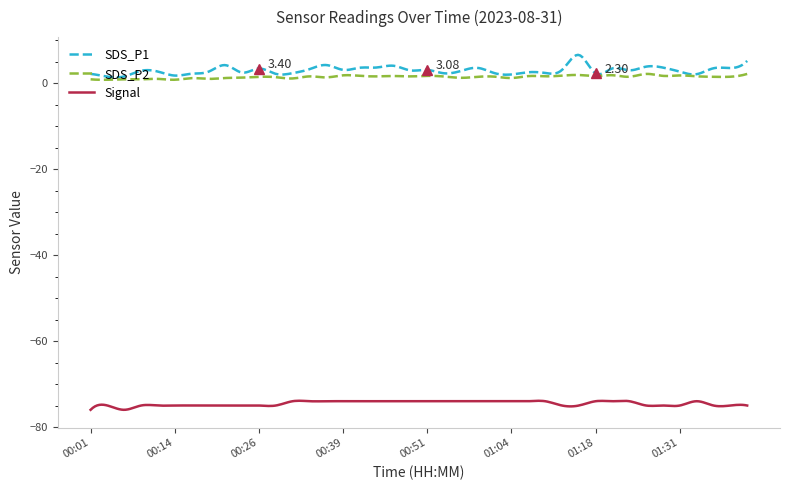

Which series has the widest spread of values?

SDS_P1